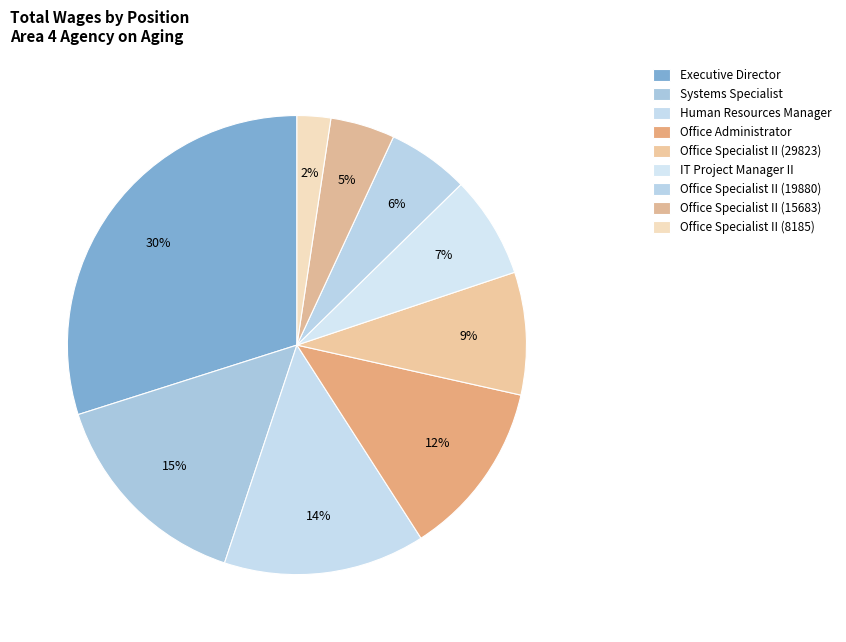

Does Human Resources Manager account for over 50% of the chart?

No